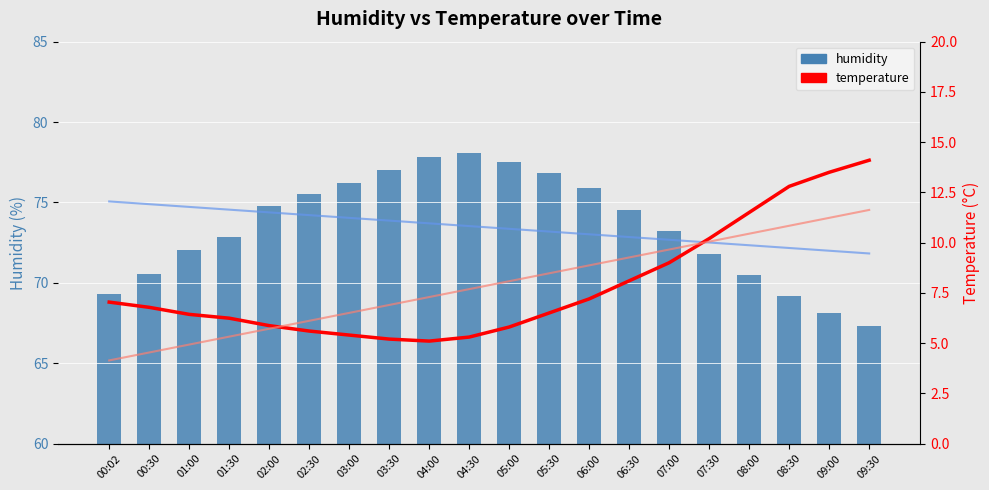

What is the lowest value of the humidity series?

67.3